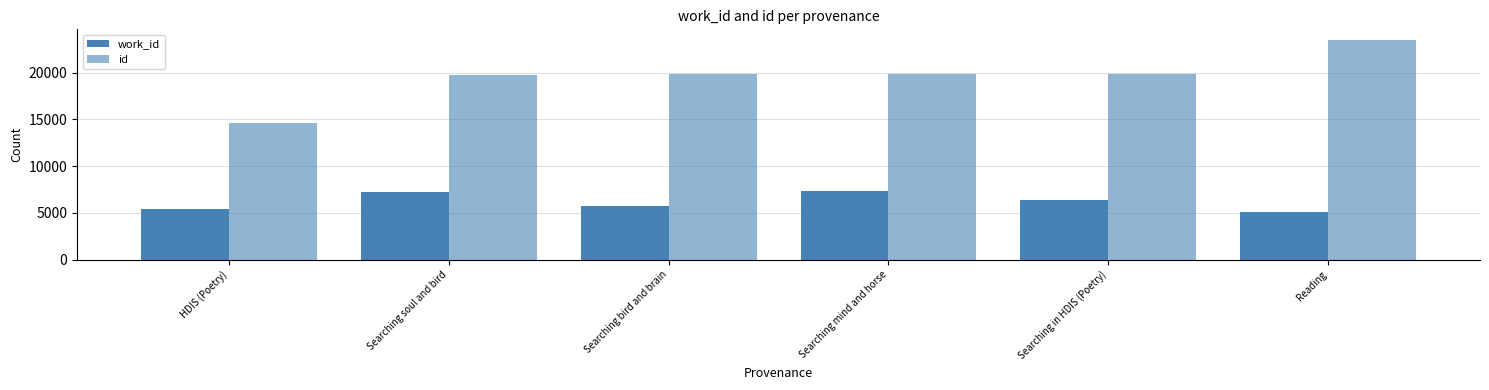

At which category is the sum across all series the highest?

Reading